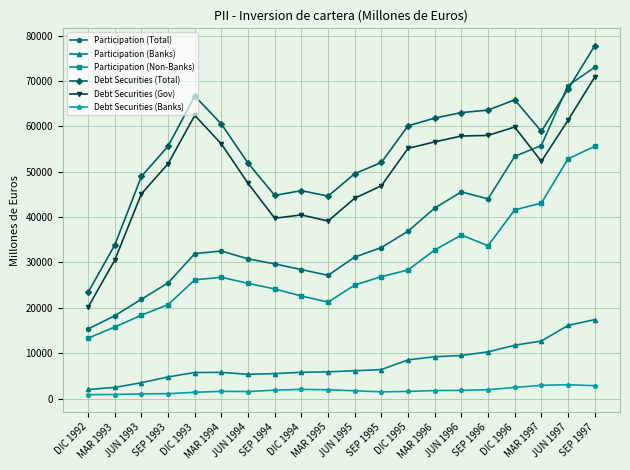

How many data points in Participation (Total) are less than 32536?

10